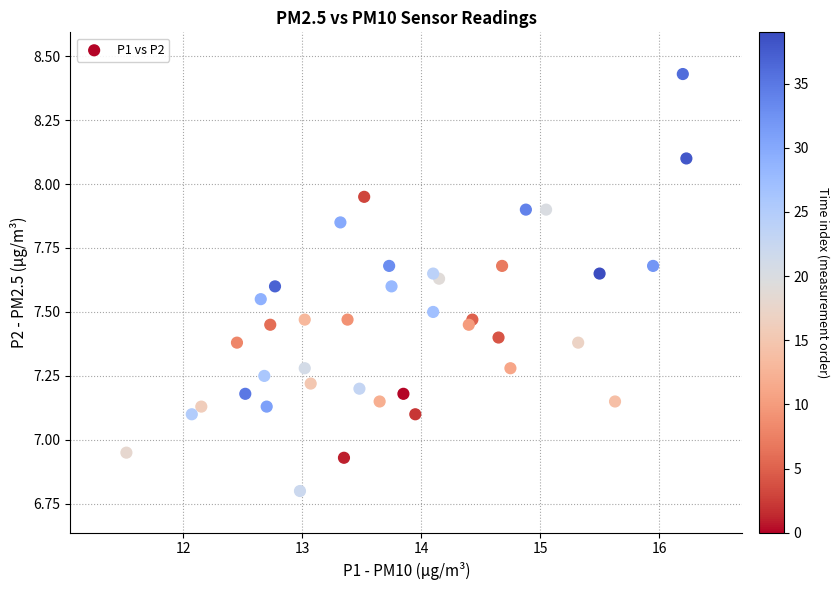

What is the range of X values (max minus min)?

4.7